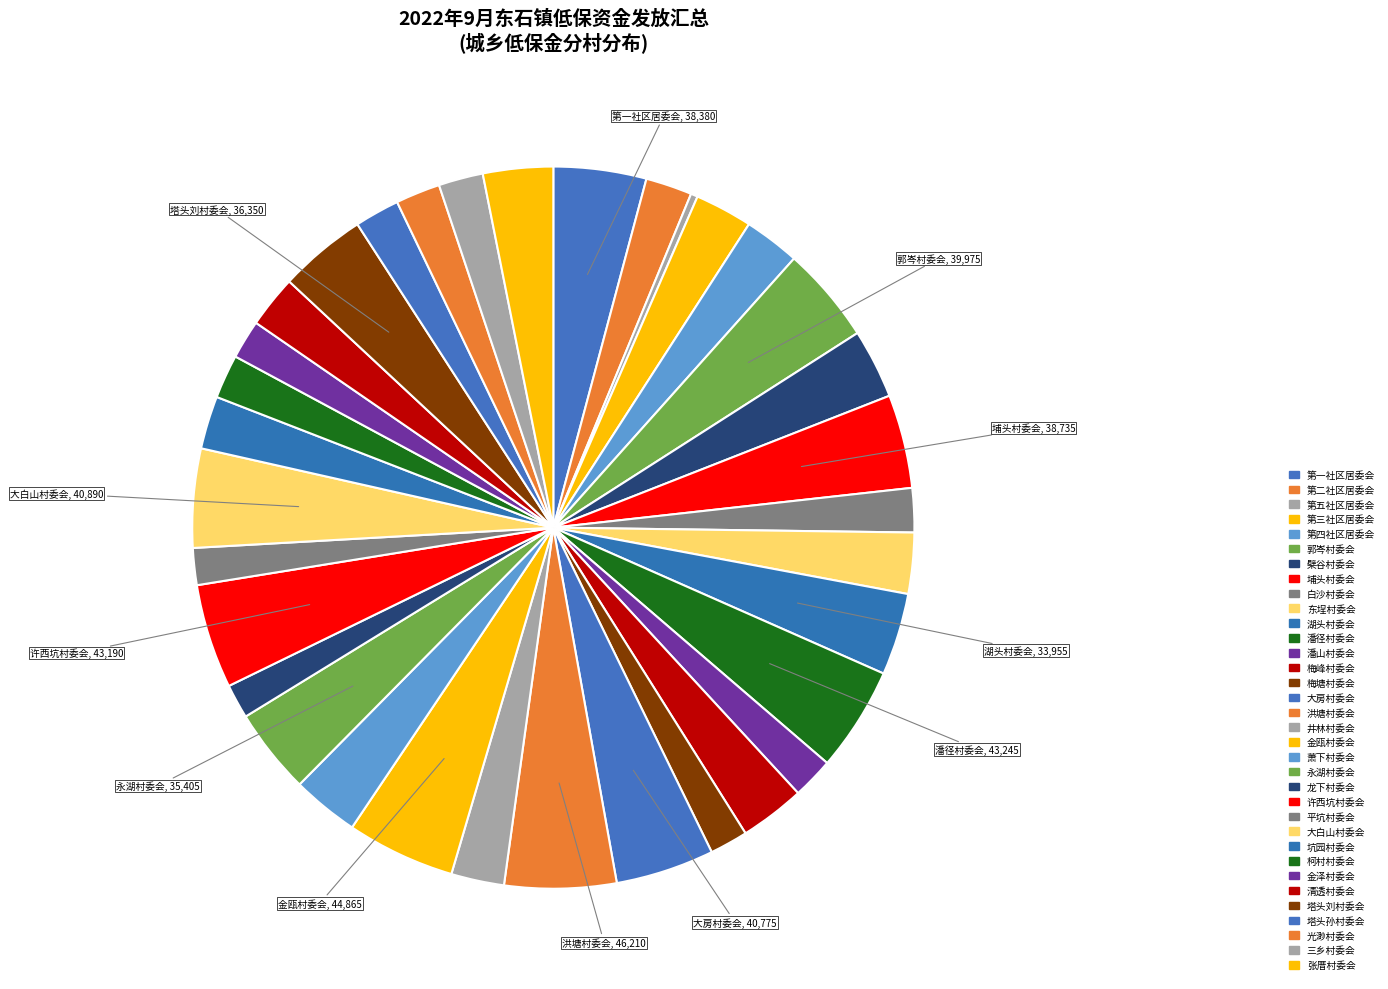

Which slice is the largest?

洪塘村委会